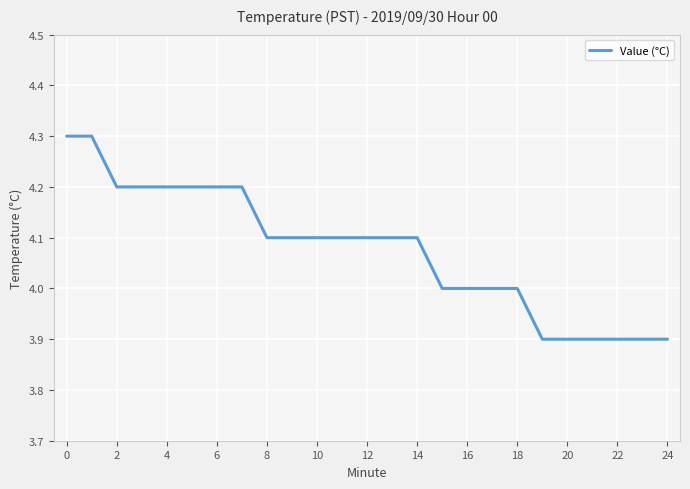

What is the greatest value displayed?

4.3